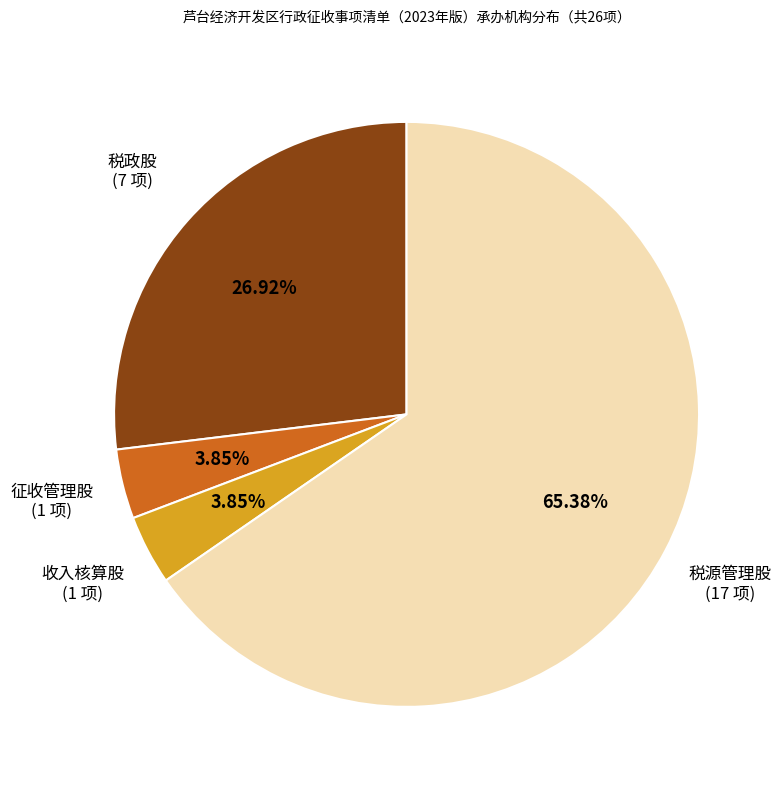

Does any single category account for the majority?

Yes